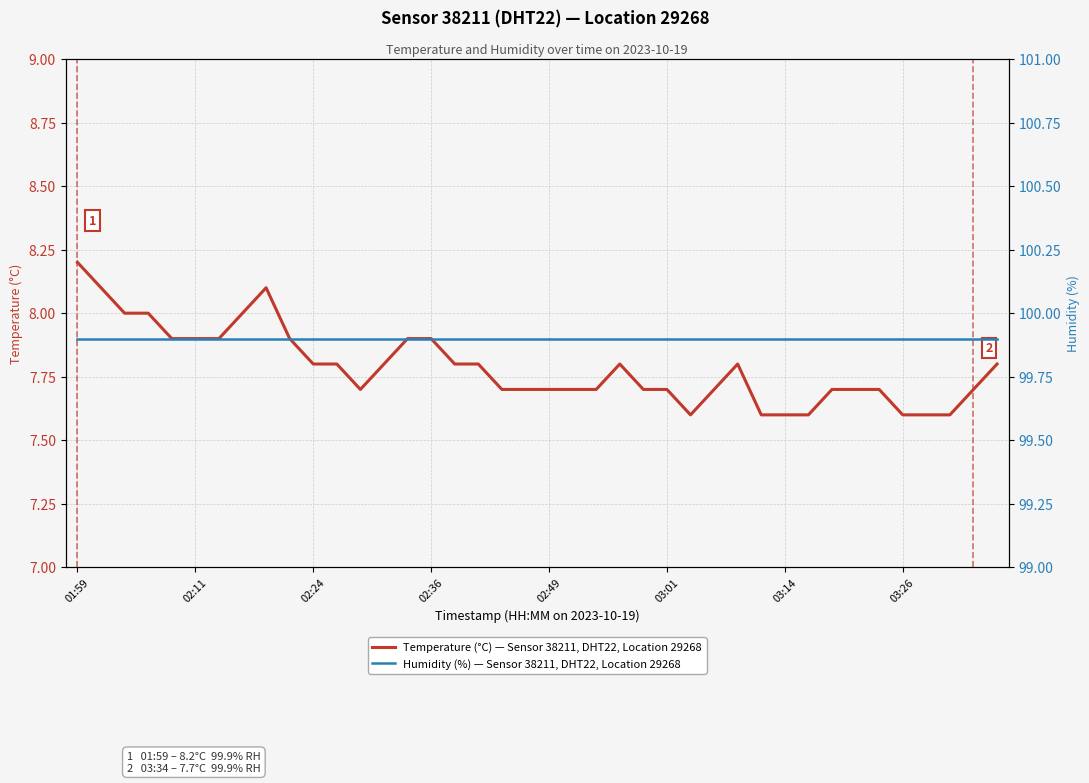

Reading left to right, transcribe all the data shown in this chart.

temperature: 8.2	8.1	8.0	8.0	7.9	7.9	7.9	8.0	8.1	7.9	7.8	7.8	7.7	7.8	7.9	7.9	7.8	7.8	7.7	7.7	7.7	7.7	7.7	7.8	7.7	7.7	7.6	7.7	7.8	7.6	7.6	7.6	7.7	7.7	7.7	7.6	7.6	7.6	7.7	7.8
humidity: 99.9	99.9	99.9	99.9	99.9	99.9	99.9	99.9	99.9	99.9	99.9	99.9	99.9	99.9	99.9	99.9	99.9	99.9	99.9	99.9	99.9	99.9	99.9	99.9	99.9	99.9	99.9	99.9	99.9	99.9	99.9	99.9	99.9	99.9	99.9	99.9	99.9	99.9	99.9	99.9